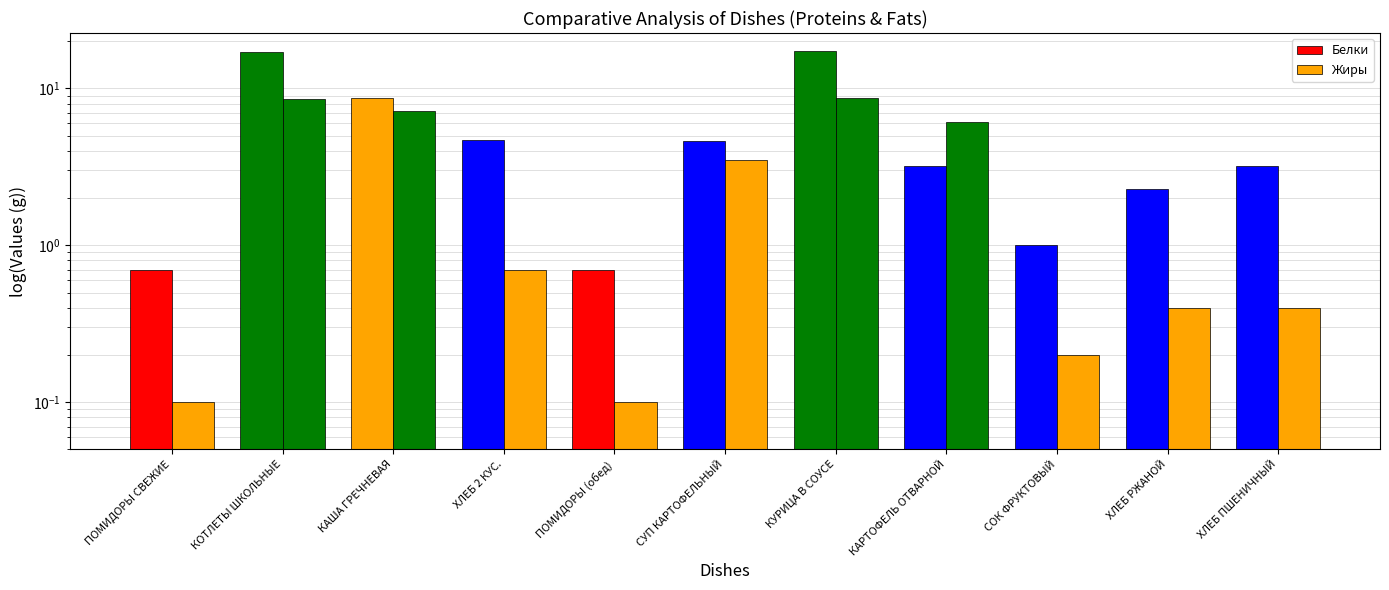

Reading left to right, what are all the values shown in this chart?

Белки: ПОМИДОРЫ СВЕЖИЕ=0.7	КОТЛЕТЫ ШКОЛЬНЫЕ=17.0	КАША ГРЕЧНЕВАЯ=8.7	ХЛЕБ 2 КУС.=4.7	ПОМИДОРЫ (обед)=0.7	СУП КАРТОФЕЛЬНЫЙ=4.6	КУРИЦА В СОУСЕ=17.4	КАРТОФЕЛЬ ОТВАРНОЙ=3.2	СОК ФРУКТОВЫЙ=1.0	ХЛЕБ РЖАНОЙ=2.3	ХЛЕБ ПШЕНИЧНЫЙ=3.2
Жиры: ПОМИДОРЫ СВЕЖИЕ=0.1	КОТЛЕТЫ ШКОЛЬНЫЕ=8.6	КАША ГРЕЧНЕВАЯ=7.2	ХЛЕБ 2 КУС.=0.7	ПОМИДОРЫ (обед)=0.1	СУП КАРТОФЕЛЬНЫЙ=3.5	КУРИЦА В СОУСЕ=8.7	КАРТОФЕЛЬ ОТВАРНОЙ=6.1	СОК ФРУКТОВЫЙ=0.2	ХЛЕБ РЖАНОЙ=0.4	ХЛЕБ ПШЕНИЧНЫЙ=0.4